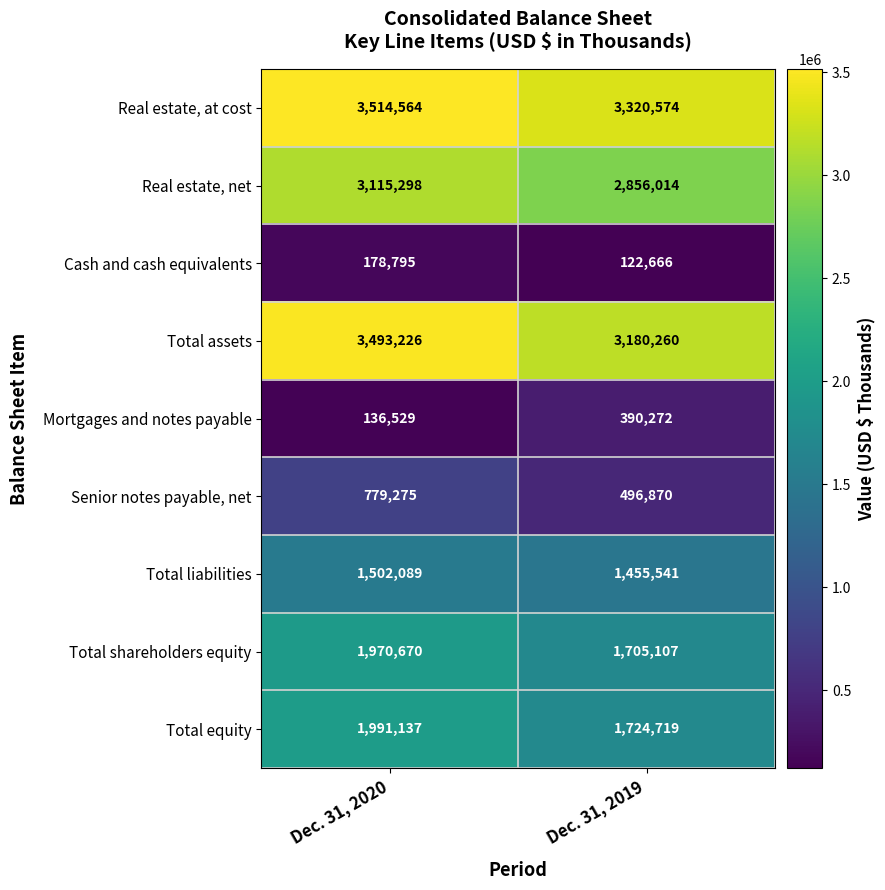

What is the spread (max minus min) of values at Dec. 31, 2020?

3378035